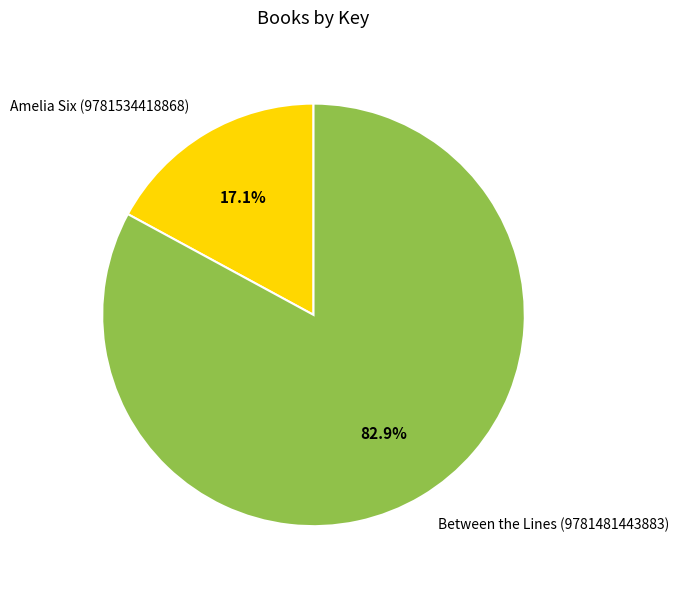

Between Amelia Six (9781534418868) and Between the Lines (9781481443883), which is larger?

Between the Lines (9781481443883)